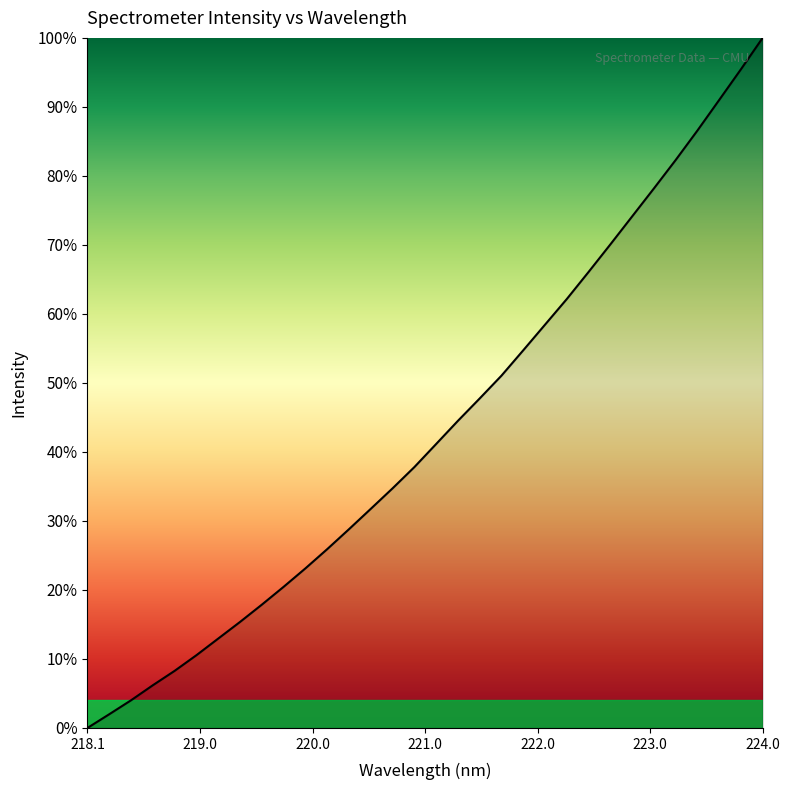

What is the greatest value displayed?

1.0